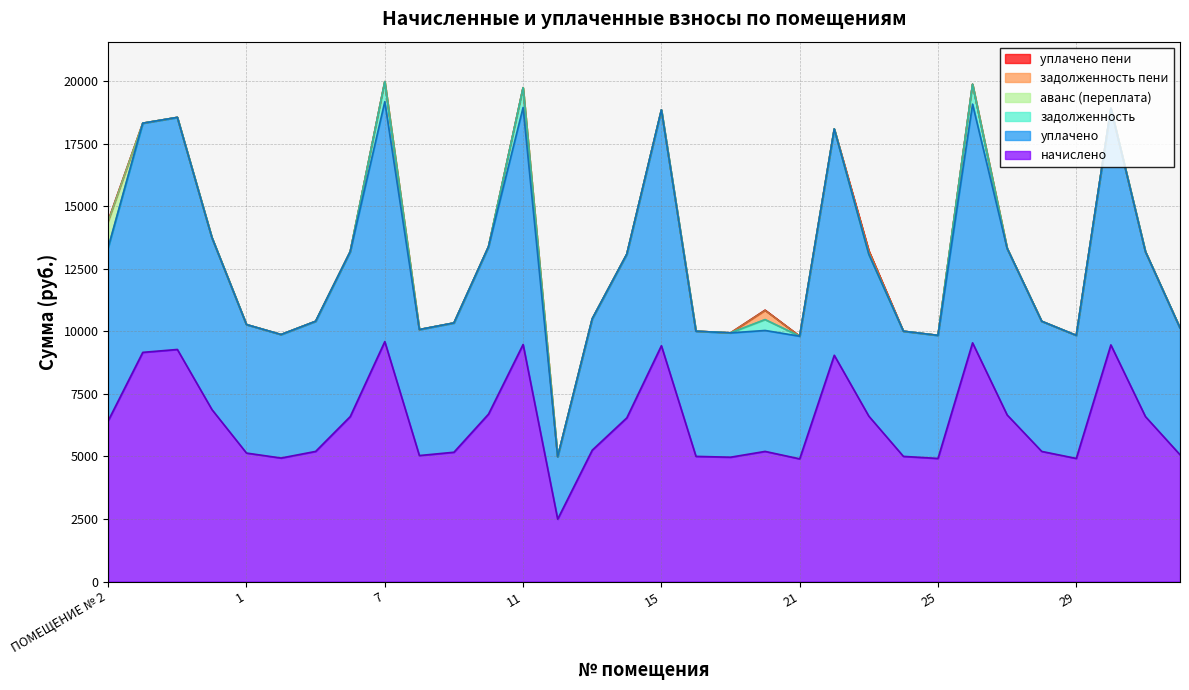

Rank the series at 21 from highest to lowest value.

начислено, уплачено, задолженность, аванс (переплата), задолженность пени, уплачено пени